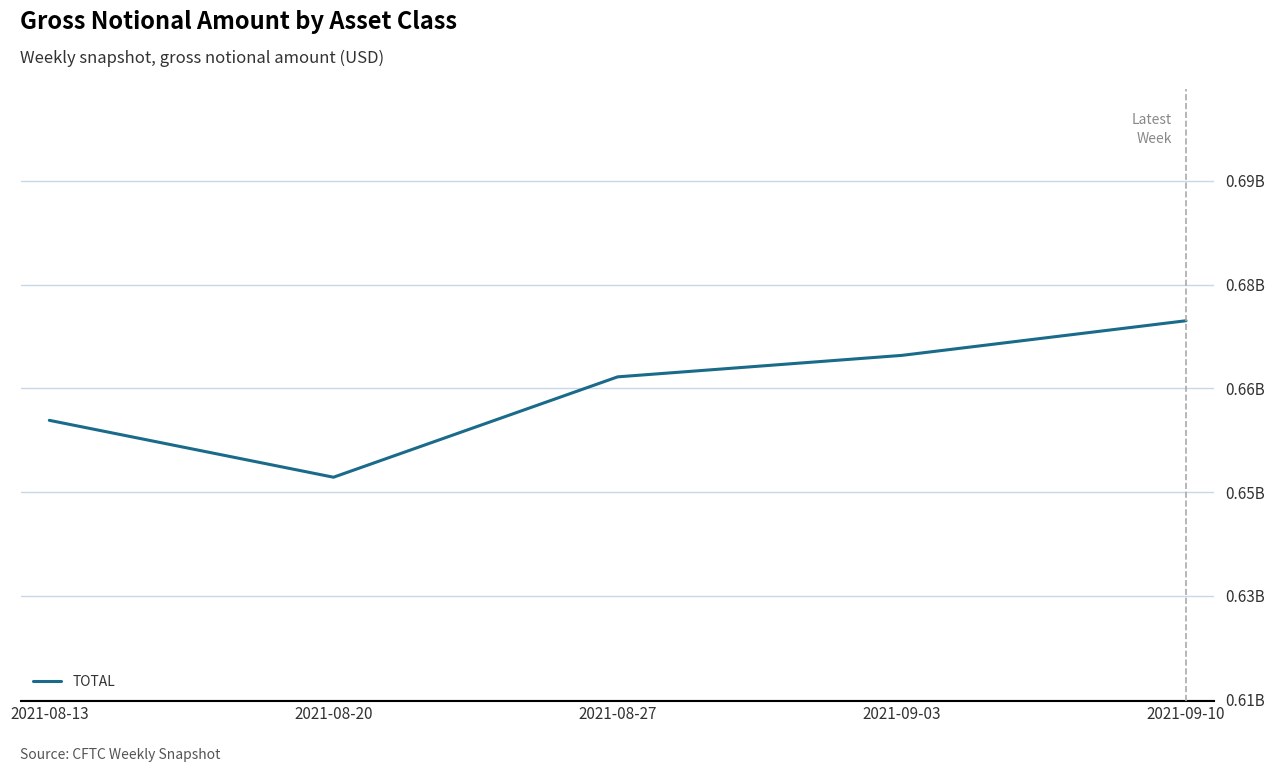

The value at 2021-09-03 is 377377796. True or false?

False